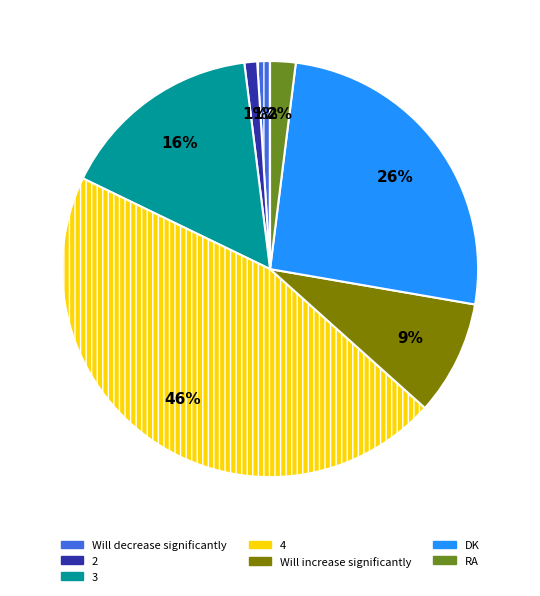

What is the ratio of the value at 4 to the value at 3?

2.9